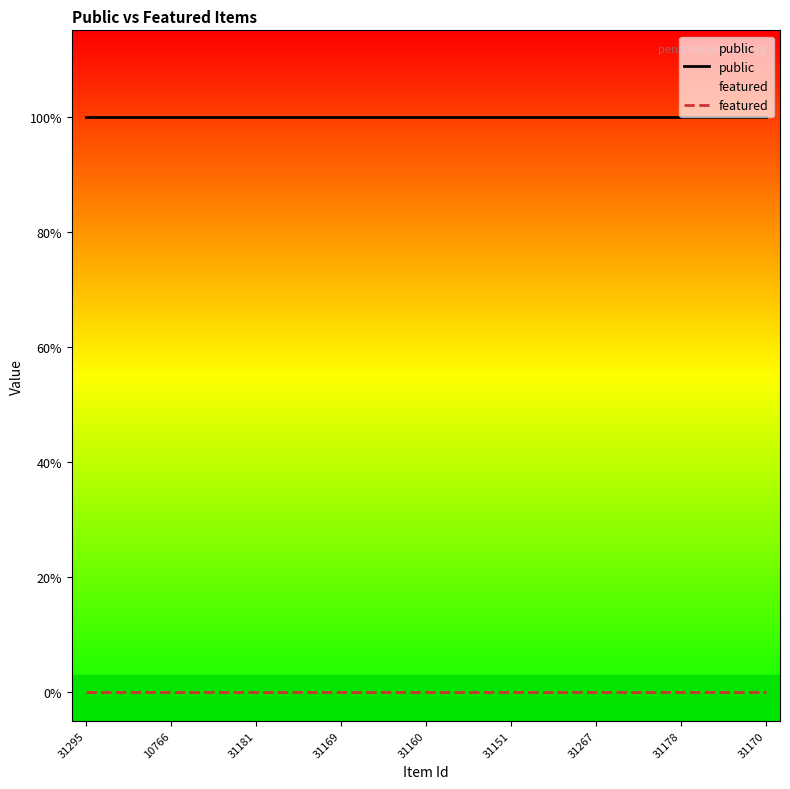

Count the number of categories in the chart.

25